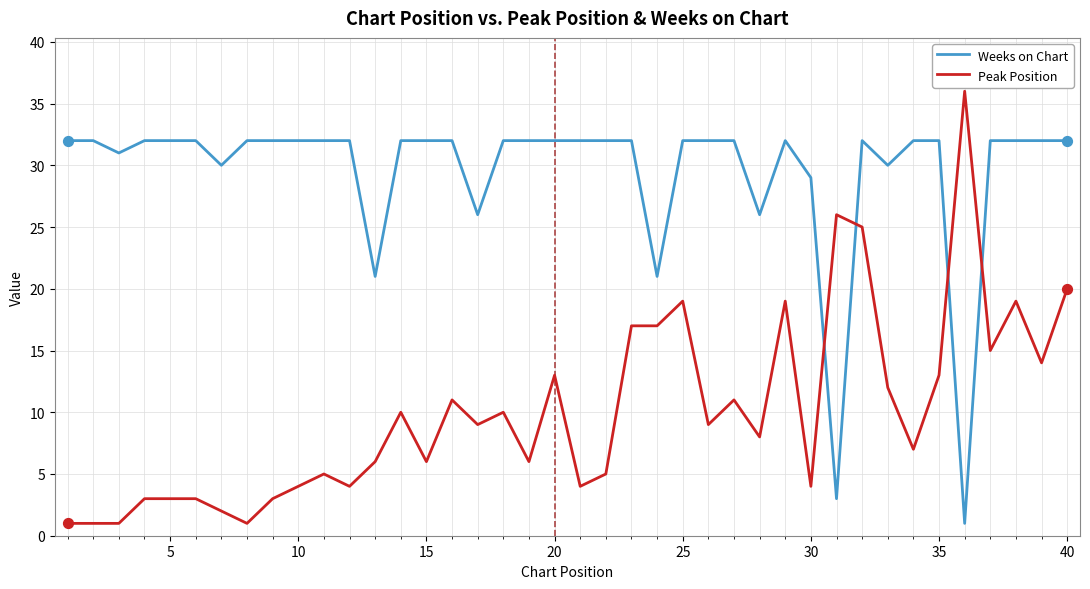

Which series has the largest total across all categories?

Weeks on Chart